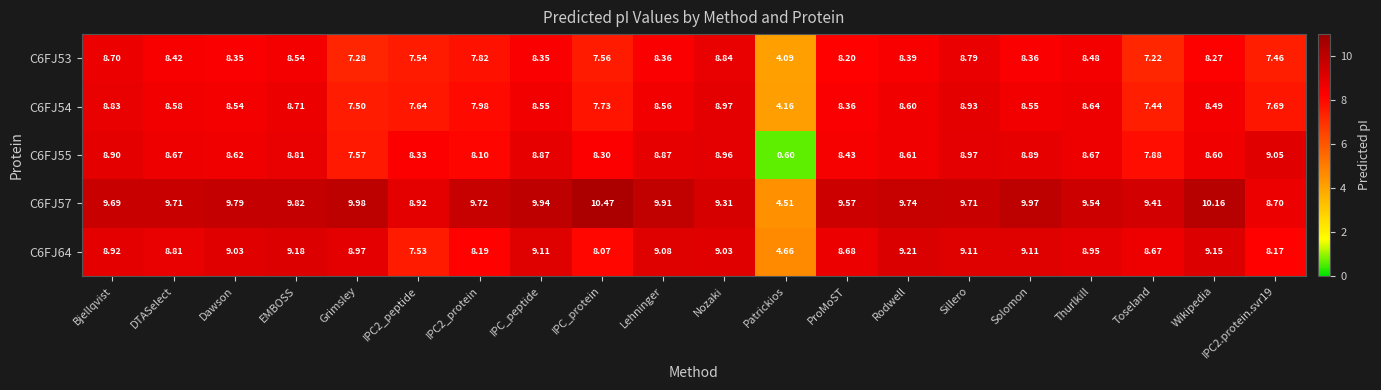

Which category has the highest value in the C6FJ54 series?

Nozaki